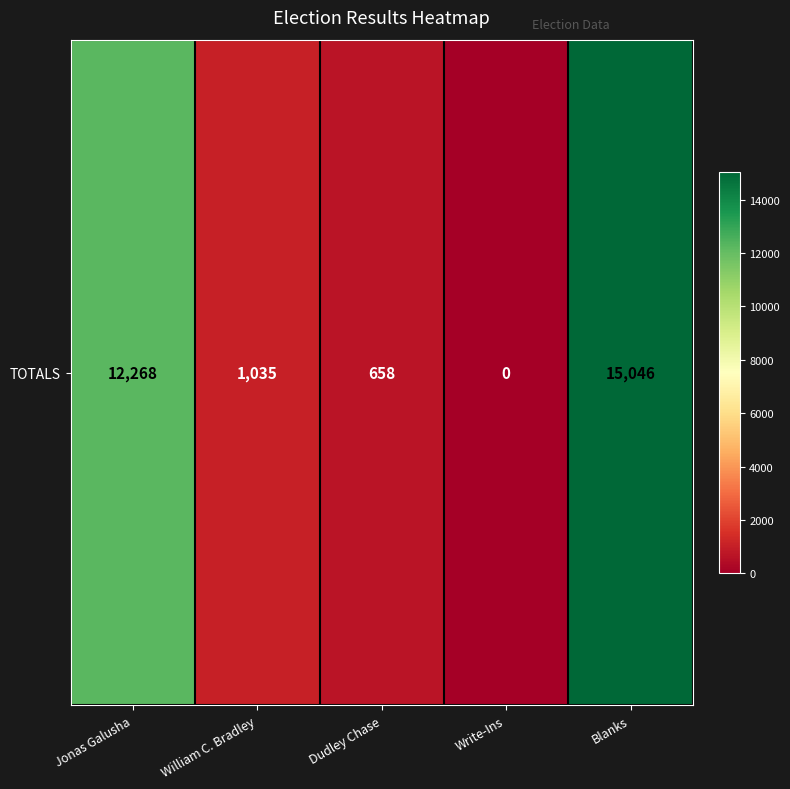

List the labels in order of value, smallest first.

Write-Ins, Dudley Chase, William C. Bradley, Jonas Galusha, Blanks